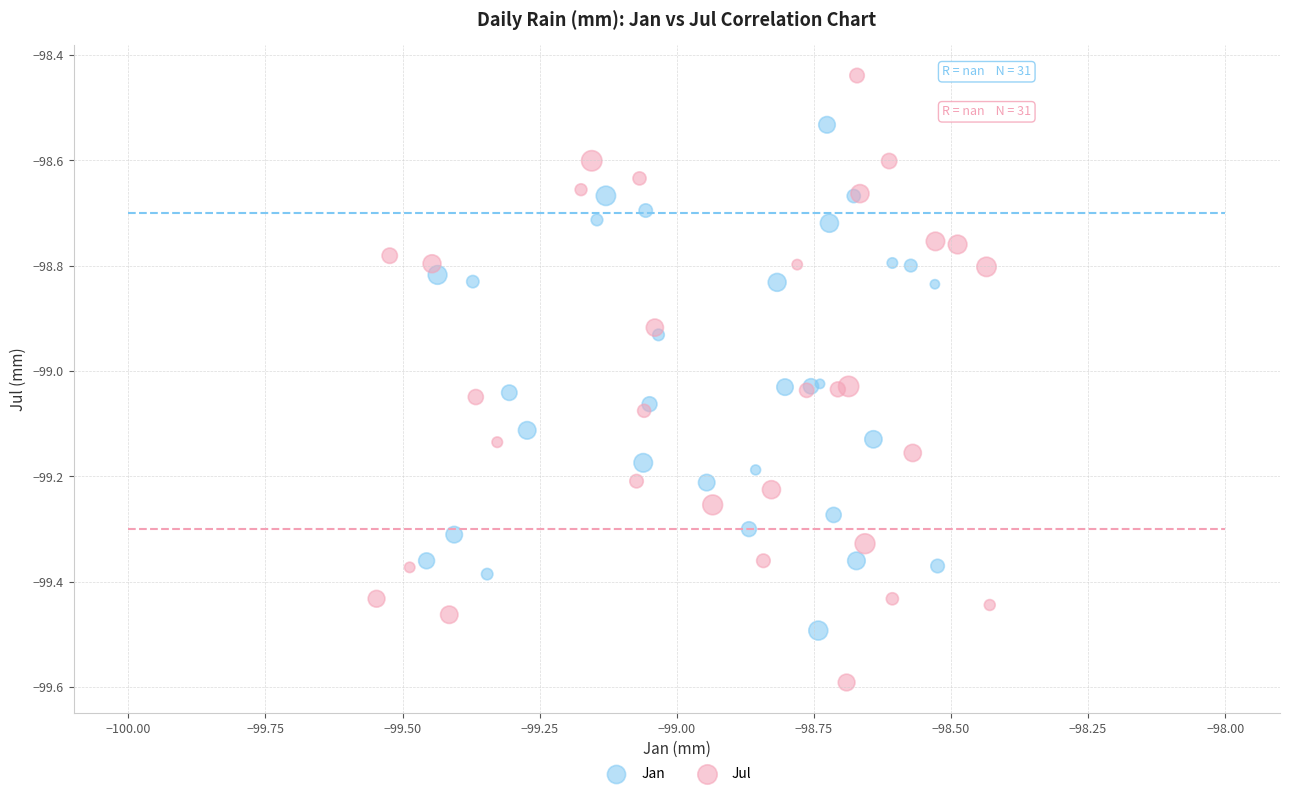

What are all the series names shown in the legend?

Jan, Jul